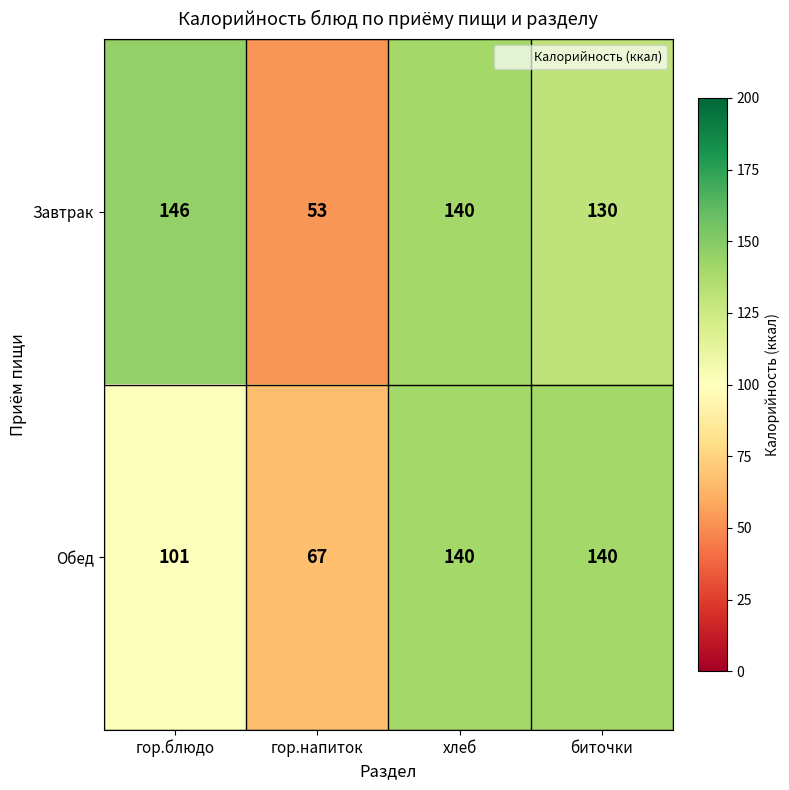

What is the difference between the maximum and minimum values in the Обед series?

73